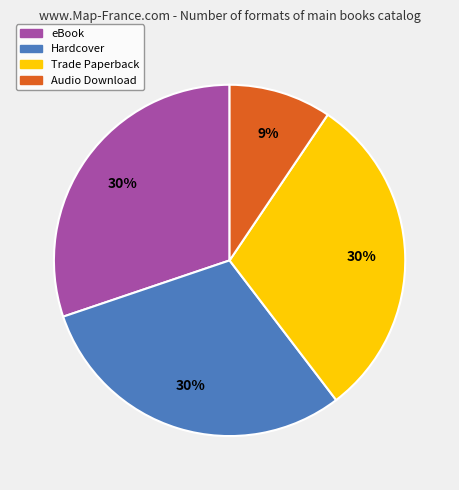

To the nearest percent, what is the difference between the largest and smallest slice percentages?

21%